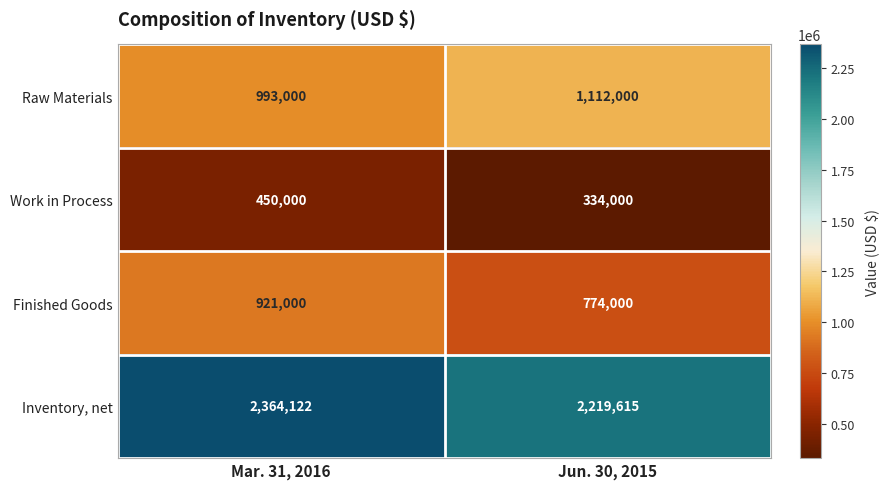

How many data points does each series have?

2